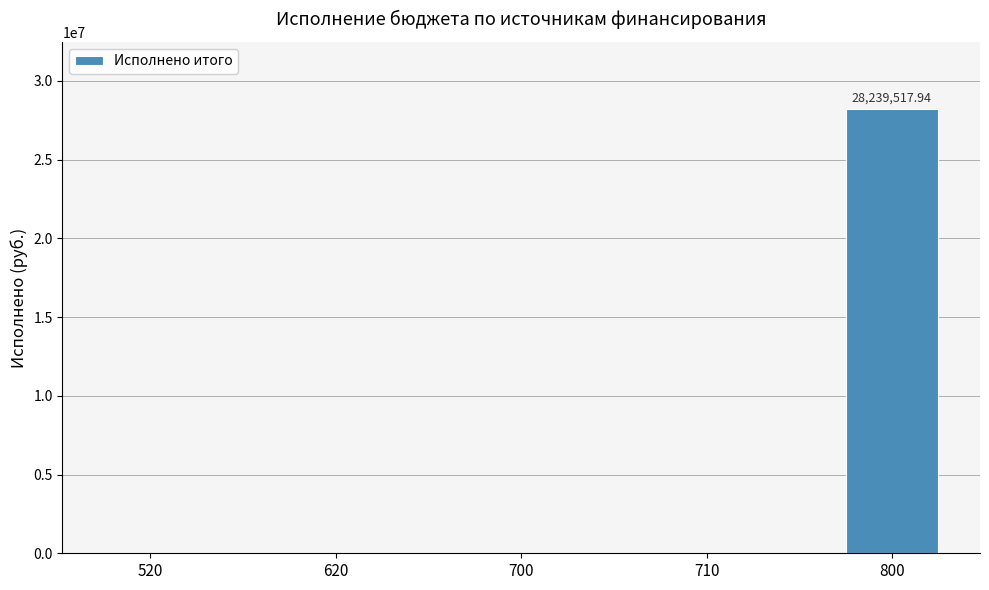

What is the sum of all values?

28239517.9